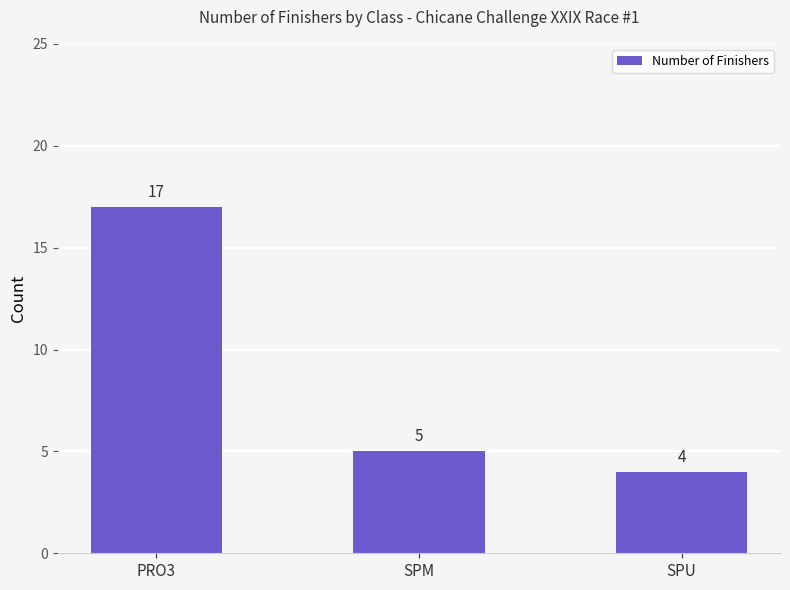

List the labels in order of value, largest first.

PRO3, SPM, SPU